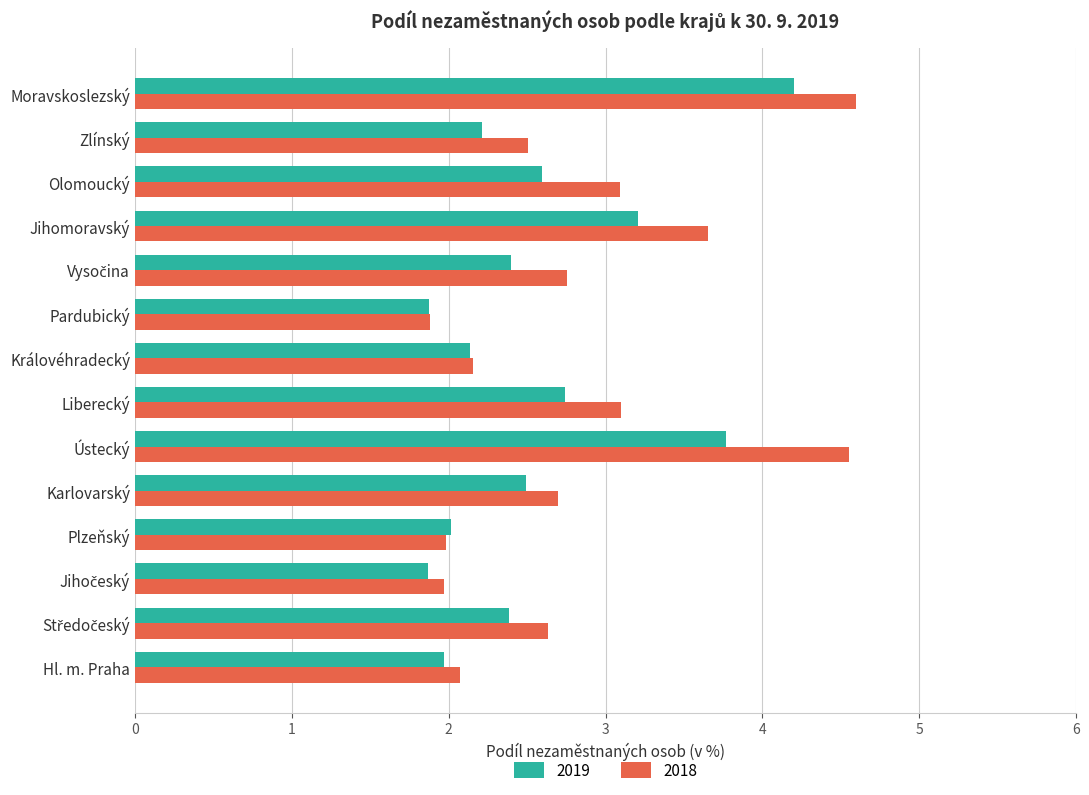

Which series has the largest range (max minus min)?

2018